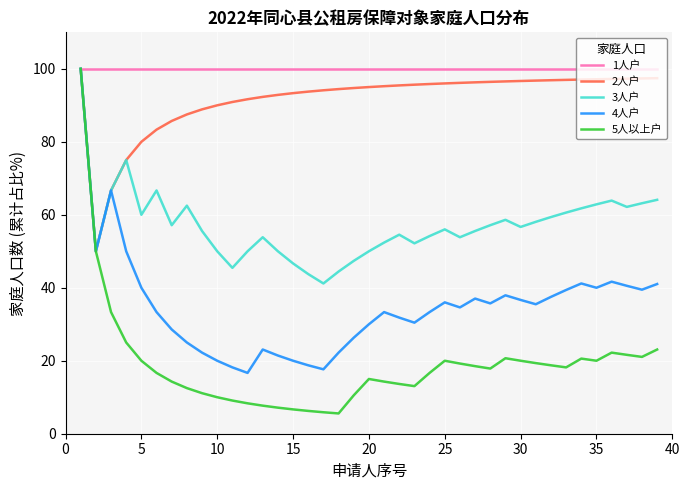

How many categories are shown in the chart?

39